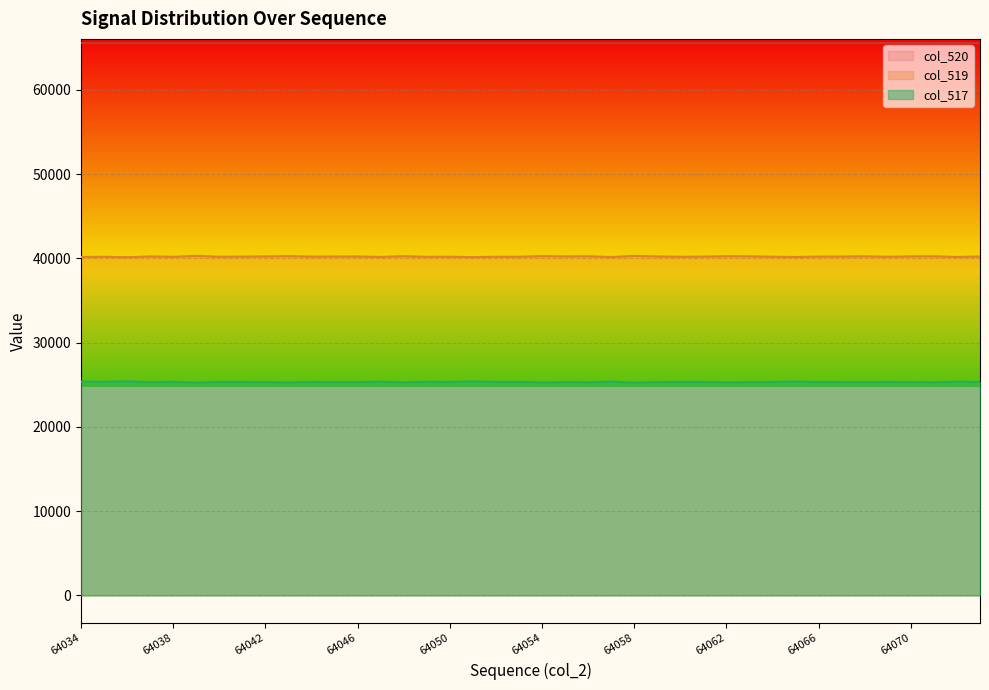

What is the maximum value for col_519?

40286